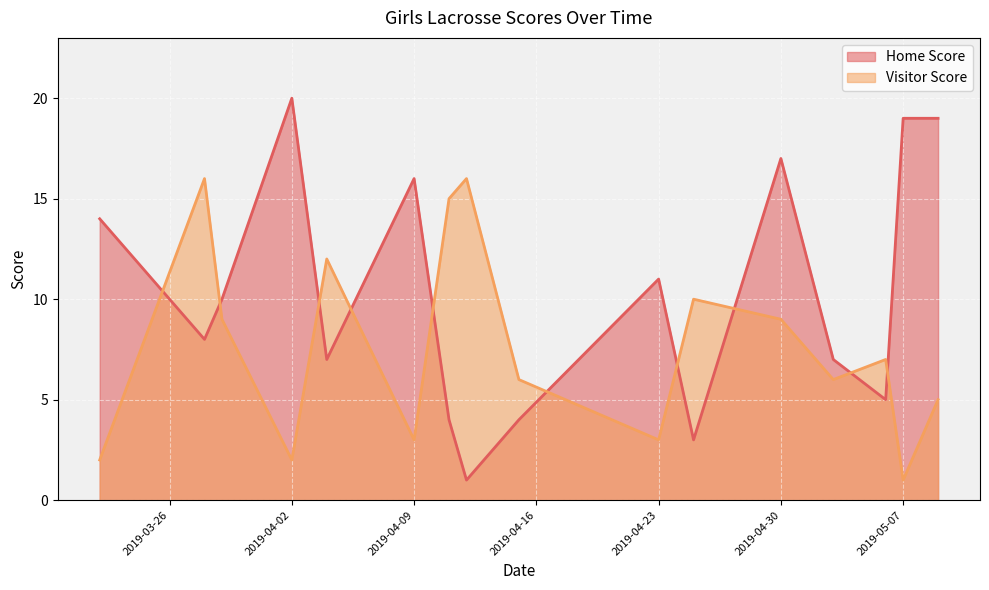

How many data points in Home Score are less than 10?

8